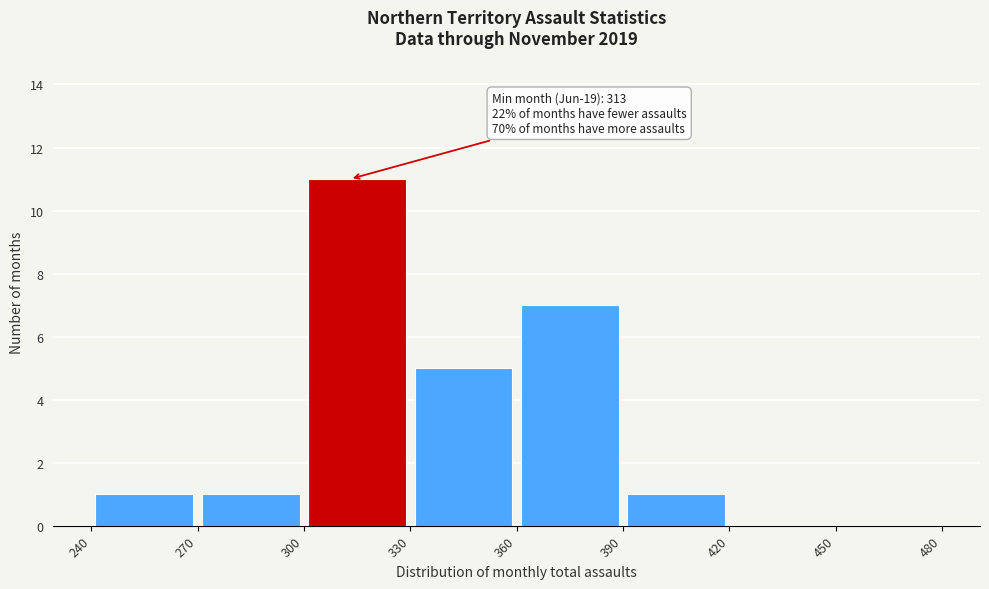

Which range on the x-axis has the tallest bar?

300 to 330